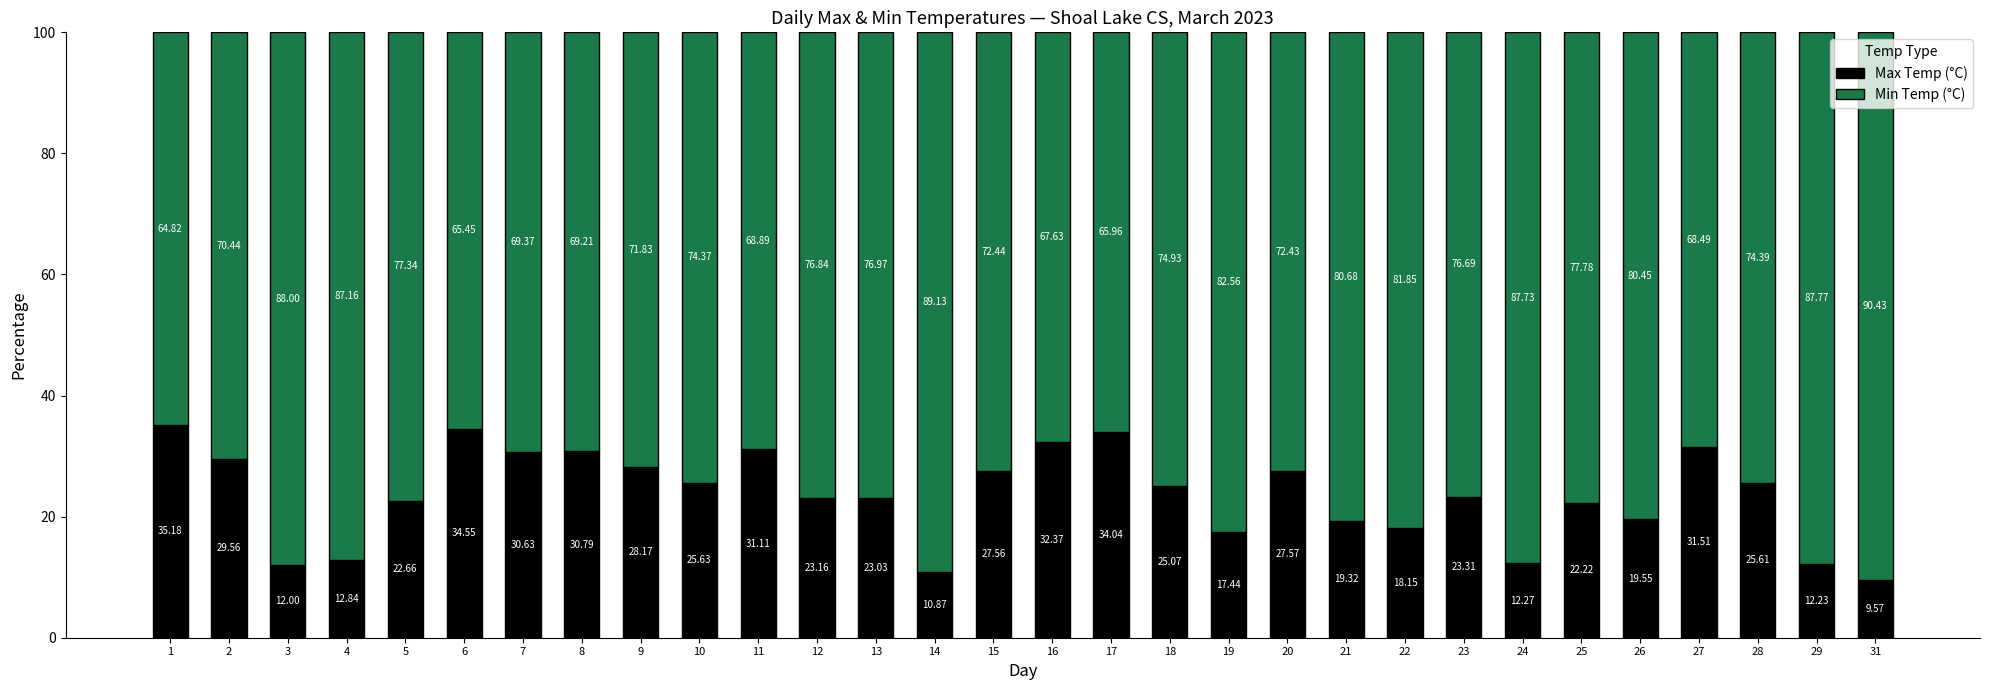

What is the total value across all series at 7?

100.0